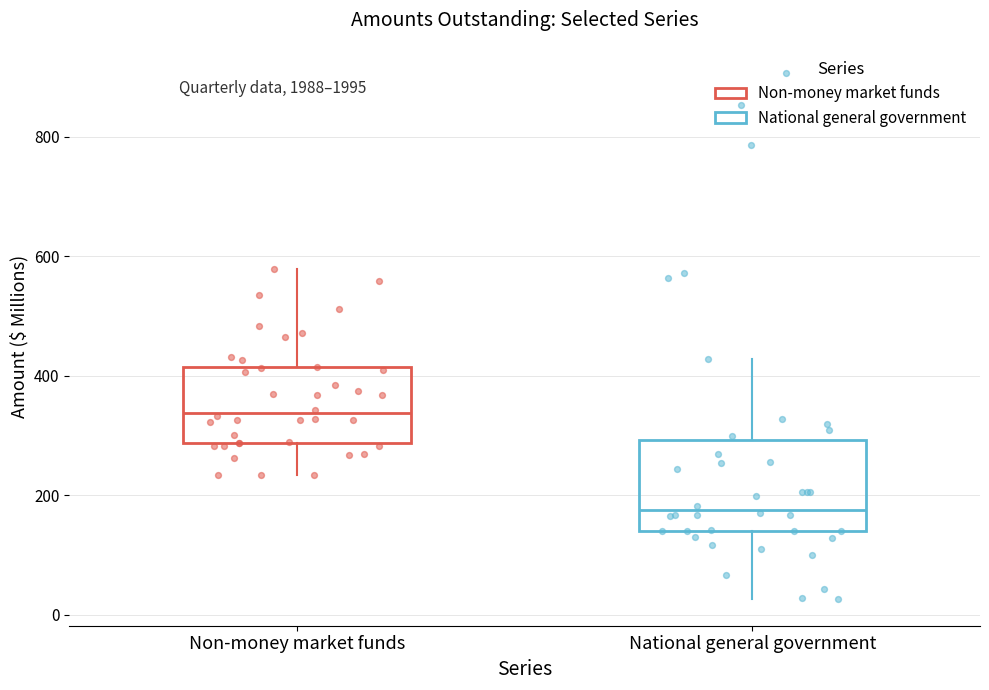

Reading left to right, transcribe this box plot: for each box, give where its median line is, the range the box spans, and where its two whiskers end, as read against the y-axis. The values are not printed on the chart, so give them approximately, as read against the axis.

Non-money market funds: median 340, box 280 to 420, whiskers 240 to 580
National general government: median 180, box 140 to 300, whiskers 20 to 420